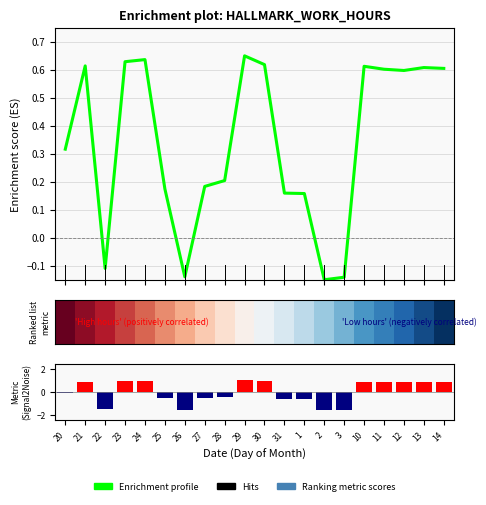

Are the bars horizontal?

No